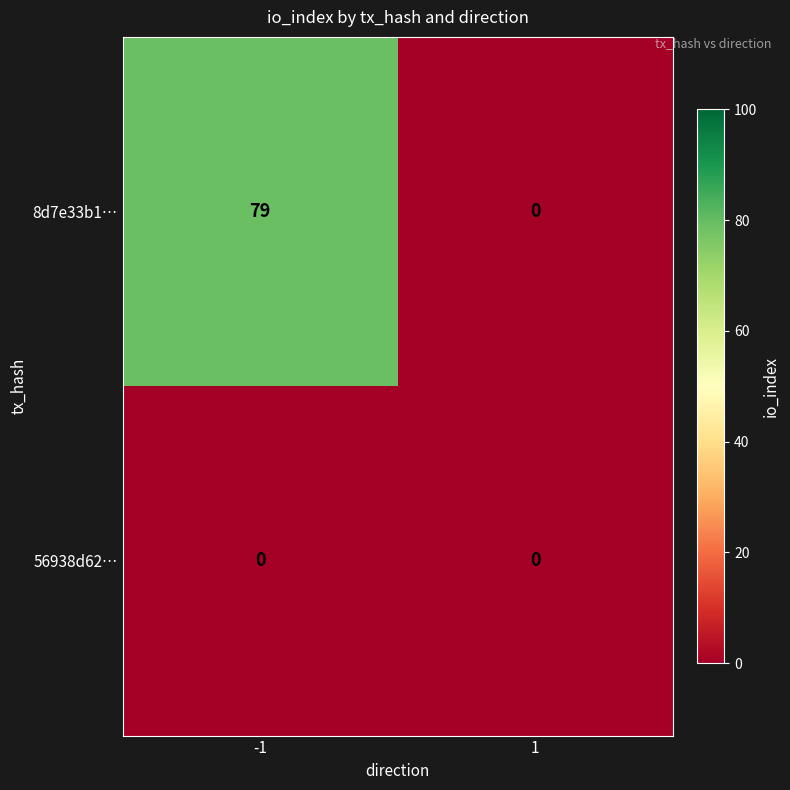

What is the spread (max minus min) of values at -1?

79